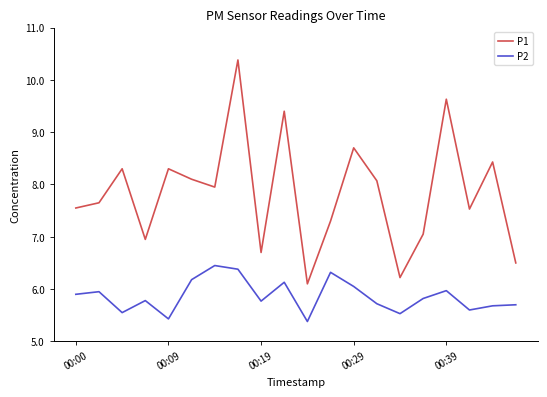

Which series has the largest total across all categories?

P1